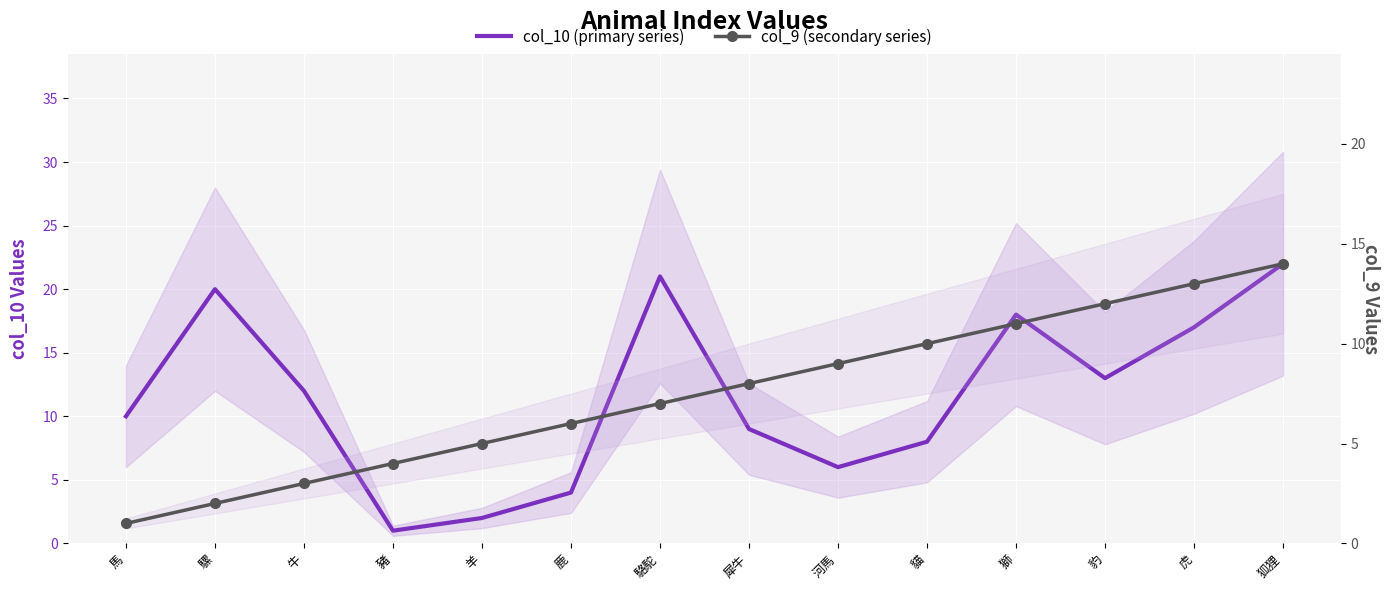

What is the lowest value of the col_10 (primary series) series?

1